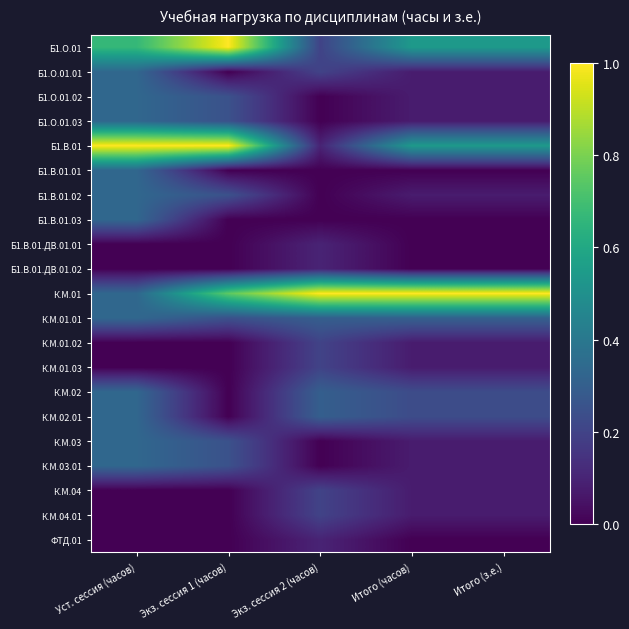

Reading left to right, list all the values displayed in this chart.

Б1.О.01: Уст. сессия (часов)=0.7	Экз. сессия 1 (часов)=1.0	Экз. сессия 2 (часов)=0.2	Итого (часов)=0.5	Итого (з.е.)=0.5
Б1.О.01.01: Уст. сессия (часов)=0.3	Экз. сессия 1 (часов)=0.0	Экз. сессия 2 (часов)=0.2	Итого (часов)=0.1	Итого (з.е.)=0.1
Б1.О.01.02: Уст. сессия (часов)=0.3	Экз. сессия 1 (часов)=0.2	Экз. сессия 2 (часов)=0.0	Итого (часов)=0.1	Итого (з.е.)=0.1
Б1.О.01.03: Уст. сессия (часов)=0.3	Экз. сессия 1 (часов)=0.2	Экз. сессия 2 (часов)=0.0	Итого (часов)=0.1	Итого (з.е.)=0.1
Б1.В.01: Уст. сессия (часов)=1.0	Экз. сессия 1 (часов)=1.0	Экз. сессия 2 (часов)=0.1	Итого (часов)=0.5	Итого (з.е.)=0.5
Б1.В.01.01: Уст. сессия (часов)=0.3	Экз. сессия 1 (часов)=0.0	Экз. сессия 2 (часов)=0.0	Итого (часов)=0.0	Итого (з.е.)=0.0
Б1.В.01.02: Уст. сессия (часов)=0.3	Экз. сессия 1 (часов)=0.2	Экз. сессия 2 (часов)=0.0	Итого (часов)=0.1	Итого (з.е.)=0.1
Б1.В.01.03: Уст. сессия (часов)=0.3	Экз. сессия 1 (часов)=0.0	Экз. сессия 2 (часов)=0.0	Итого (часов)=0.0	Итого (з.е.)=0.0
Б1.В.01.ДВ.01.01: Уст. сессия (часов)=0.0	Экз. сессия 1 (часов)=0.0	Экз. сессия 2 (часов)=0.1	Итого (часов)=0.0	Итого (з.е.)=0.0
Б1.В.01.ДВ.01.02: Уст. сессия (часов)=0.0	Экз. сессия 1 (часов)=0.0	Экз. сессия 2 (часов)=0.1	Итого (часов)=0.0	Итого (з.е.)=0.0
К.М.01: Уст. сессия (часов)=0.3	Экз. сессия 1 (часов)=0.8	Экз. сессия 2 (часов)=1.0	Итого (часов)=1.0	Итого (з.е.)=1.0
К.М.01.01: Уст. сессия (часов)=0.3	Экз. сессия 1 (часов)=0.2	Экз. сессия 2 (часов)=0.3	Итого (часов)=0.3	Итого (з.е.)=0.3
К.М.01.02: Уст. сессия (часов)=0.0	Экз. сессия 1 (часов)=0.0	Экз. сессия 2 (часов)=0.2	Итого (часов)=0.1	Итого (з.е.)=0.1
К.М.01.03: Уст. сессия (часов)=0.0	Экз. сессия 1 (часов)=0.0	Экз. сессия 2 (часов)=0.2	Итого (часов)=0.1	Итого (з.е.)=0.1
К.М.02: Уст. сессия (часов)=0.3	Экз. сессия 1 (часов)=0.0	Экз. сессия 2 (часов)=0.3	Итого (часов)=0.2	Итого (з.е.)=0.2
К.М.02.01: Уст. сессия (часов)=0.3	Экз. сессия 1 (часов)=0.0	Экз. сессия 2 (часов)=0.3	Итого (часов)=0.2	Итого (з.е.)=0.2
К.М.03: Уст. сессия (часов)=0.3	Экз. сессия 1 (часов)=0.2	Экз. сессия 2 (часов)=0.0	Итого (часов)=0.1	Итого (з.е.)=0.1
К.М.03.01: Уст. сессия (часов)=0.3	Экз. сессия 1 (часов)=0.2	Экз. сессия 2 (часов)=0.0	Итого (часов)=0.1	Итого (з.е.)=0.1
К.М.04: Уст. сессия (часов)=0.0	Экз. сессия 1 (часов)=0.0	Экз. сессия 2 (часов)=0.2	Итого (часов)=0.1	Итого (з.е.)=0.1
К.М.04.01: Уст. сессия (часов)=0.0	Экз. сессия 1 (часов)=0.0	Экз. сессия 2 (часов)=0.2	Итого (часов)=0.1	Итого (з.е.)=0.1
ФТД.01: Уст. сессия (часов)=0.0	Экз. сессия 1 (часов)=0.0	Экз. сессия 2 (часов)=0.1	Итого (часов)=0.0	Итого (з.е.)=0.0